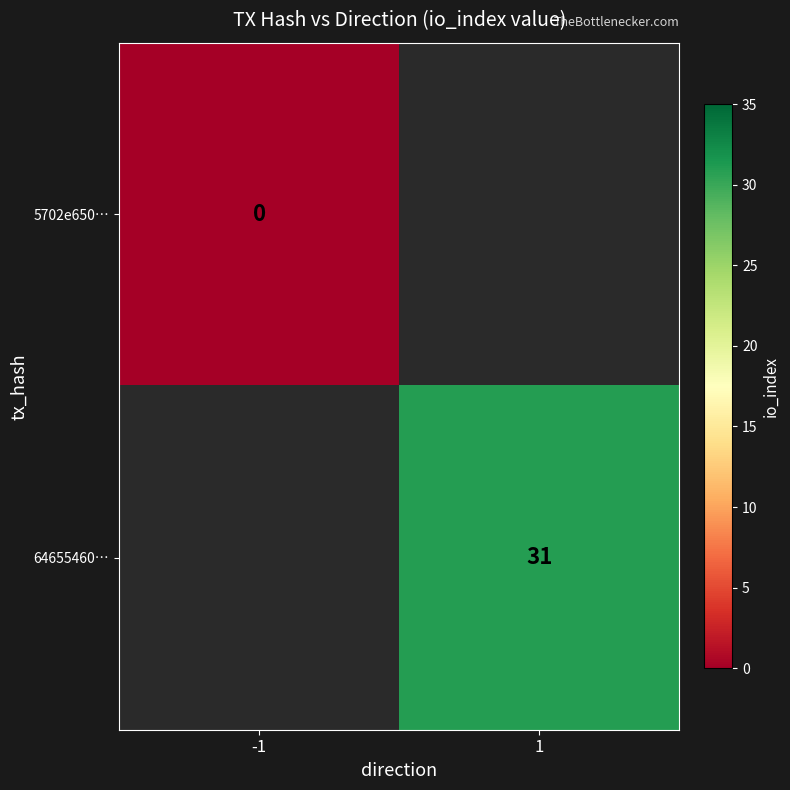

The 64655460… series shows 31 at 1. True or false?

True